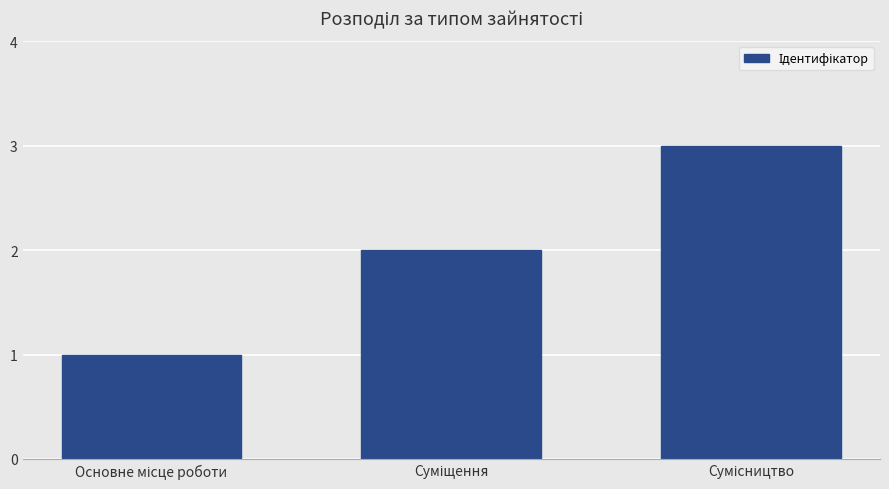

What is the sum of all values?

6